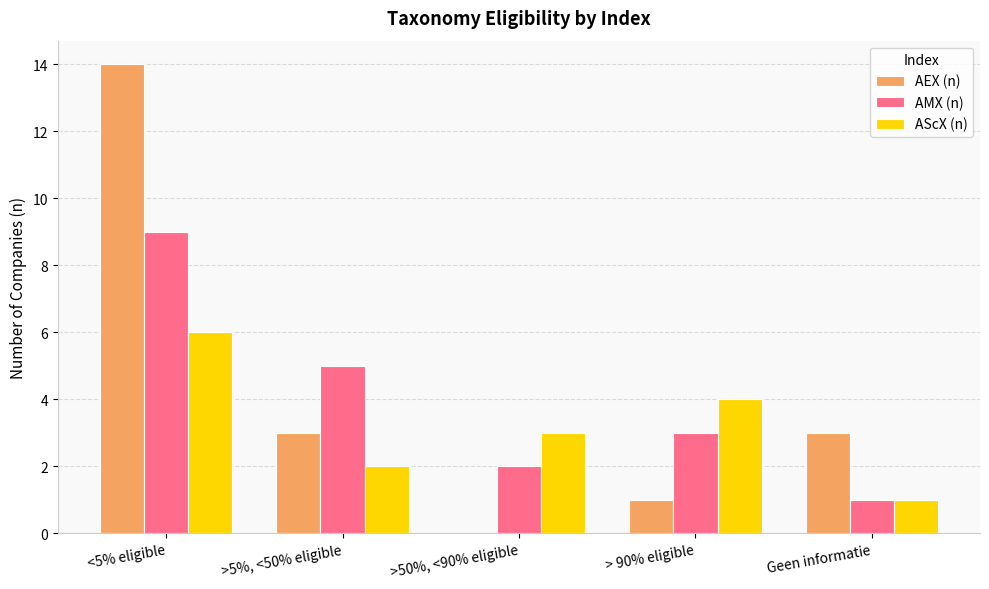

Which category has the highest value in the AMX (n) series?

<5% eligible